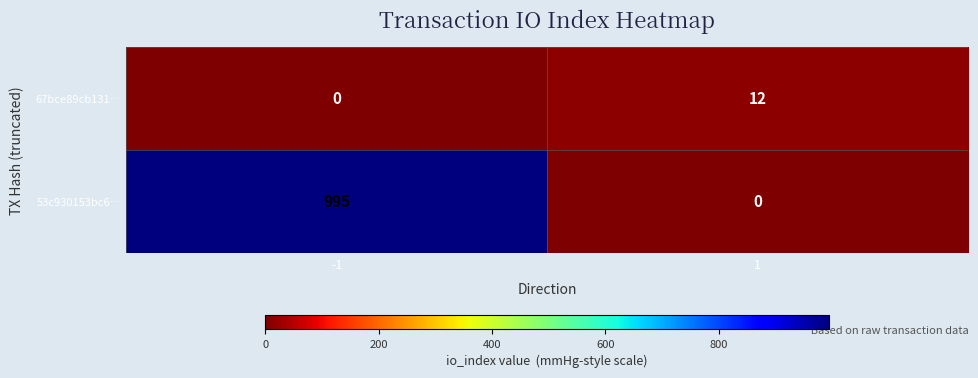

Rank the series at -1 from lowest to highest value.

67bce89cb131…, 53c930153bc6…